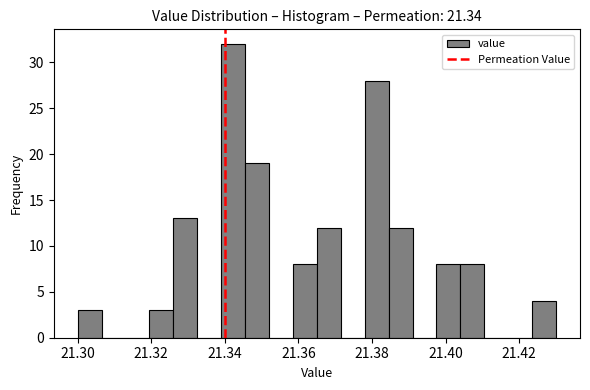

Around what value on the x-axis is the tallest bar? Give the approximate position of its centre, as read against the axis.

21.342